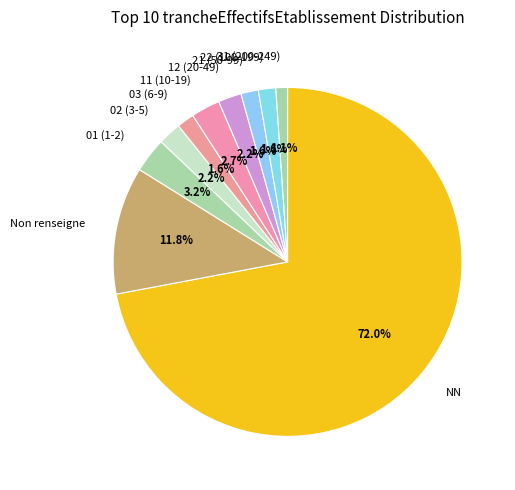

Which has a higher value, 31 (200-249) or NN?

NN